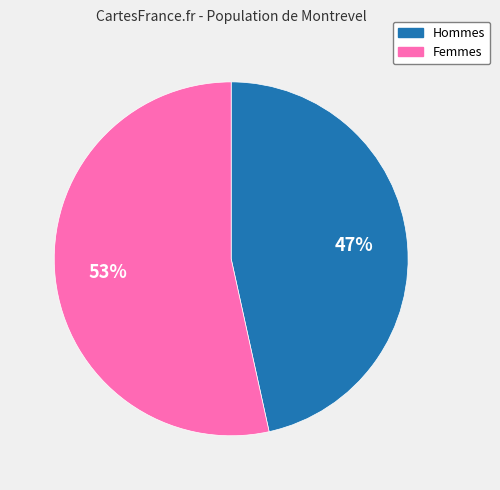

How many slices are in this pie chart?

2